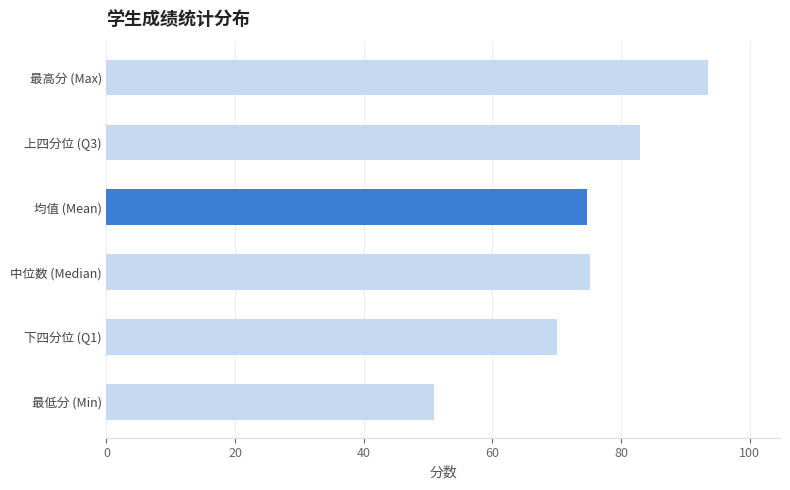

What is the difference between the values at 均值 (Mean) and 上四分位 (Q3)?

8.2